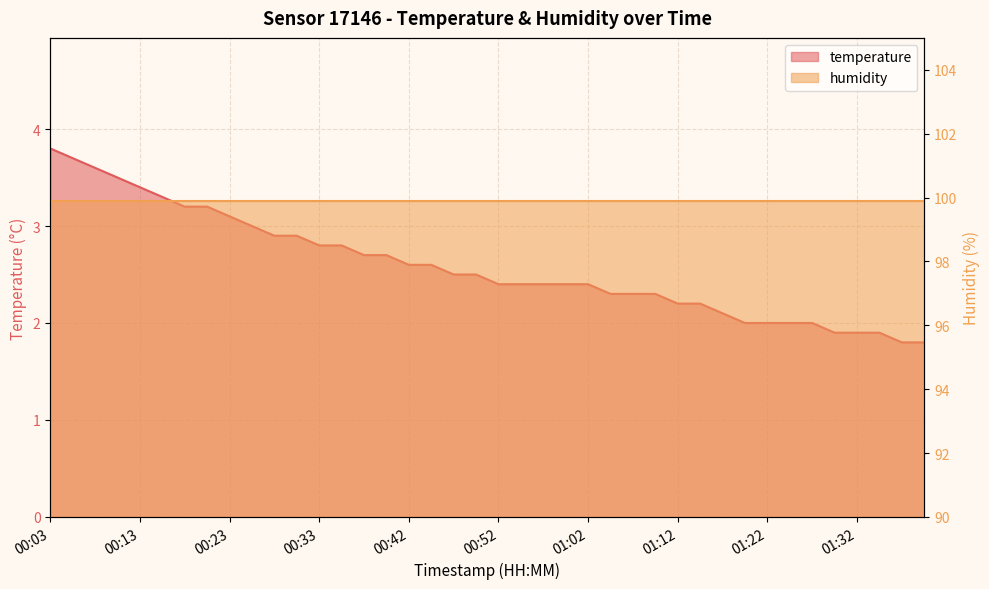

Does the chart display data point markers on the line(s)?

No